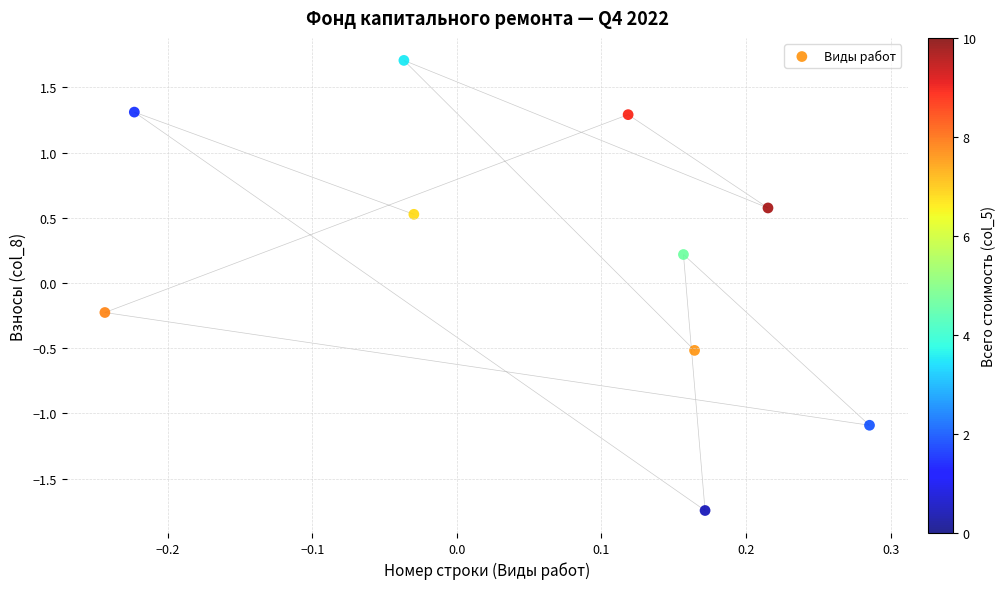

What is the range of X values (max minus min)?

0.5